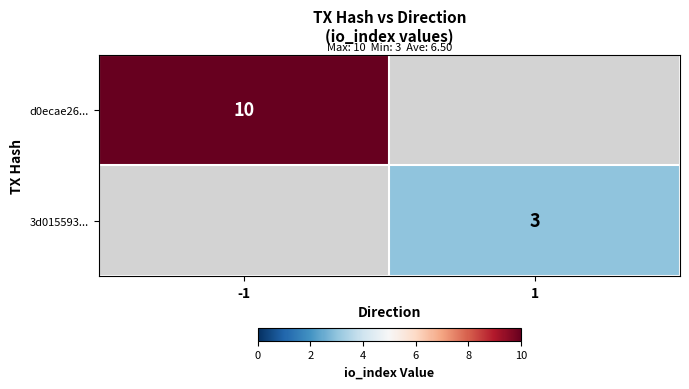

Which has a higher value, 1 or -1?

-1